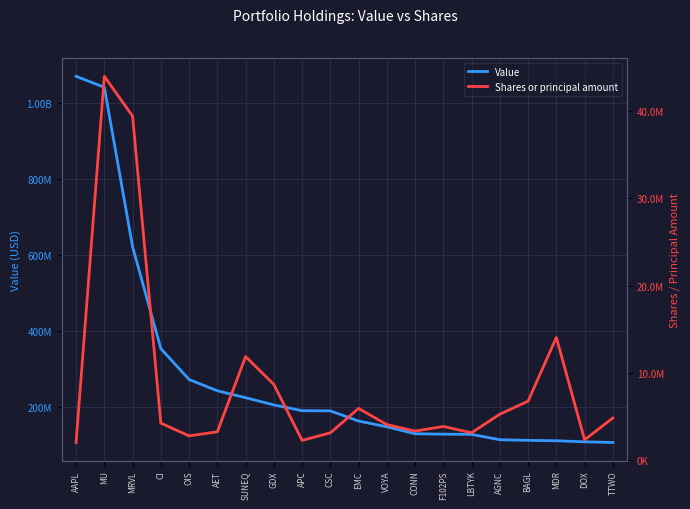

Reading left to right, what are all the values shown in this chart?

Value: AAPL=1070101000	MU=1041142000	MRVL=621012000	CI=352605000	OIS=271150000	AET=241436000	SUNEQ=223255000	GDX=204232000	APC=189015000	CSC=188542000	EMC=161719000	VOYA=146581000	CONN=128206000	F102PS=127145000	LBTYK=126571000	AGNC=112571000	BAGL=110833000	MDR=109835000	DOX=106963000	TTWO=105264000
Shares or principal amount: AAPL=1993706	MU=44004293	MRVL=39429328	CI=4211230	OIS=2750000	AET=3220440	SUNEQ=11850000	GDX=8653896	APC=2230000	CSC=3100000	EMC=5900000	VOYA=4041368	CONN=3300000	F102PS=3829704	LBTYK=3109080	AGNC=5238308	BAGL=6733469	MDR=14045500	DOX=2302245	TTWO=4800000